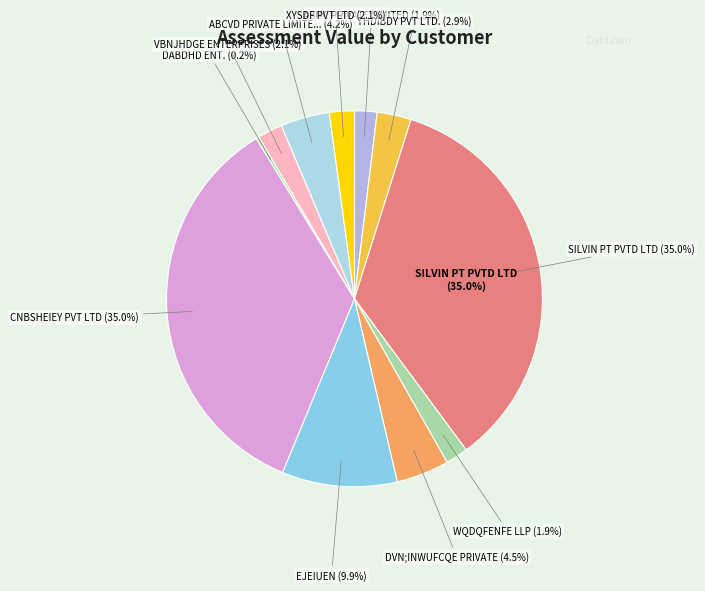

To the nearest percent, what is the combined percentage of DABDHD ENT. and THDIBDY PVT LTD.?

3%